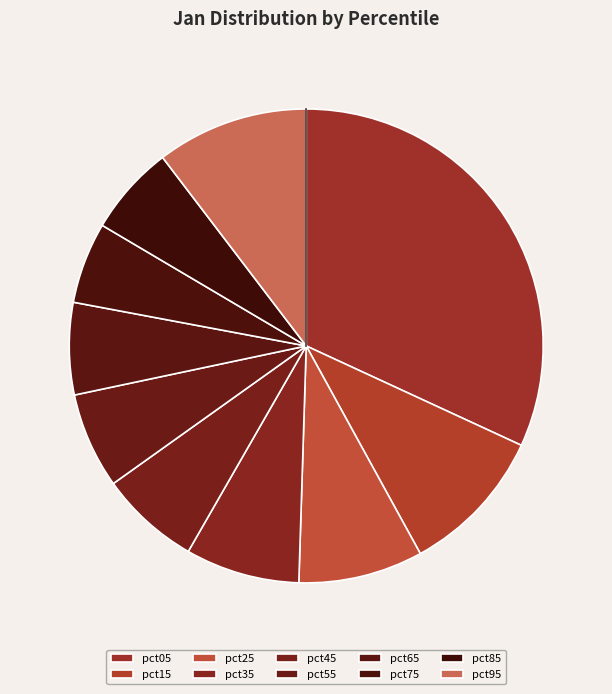

Which category has the biggest portion of the pie?

pct05